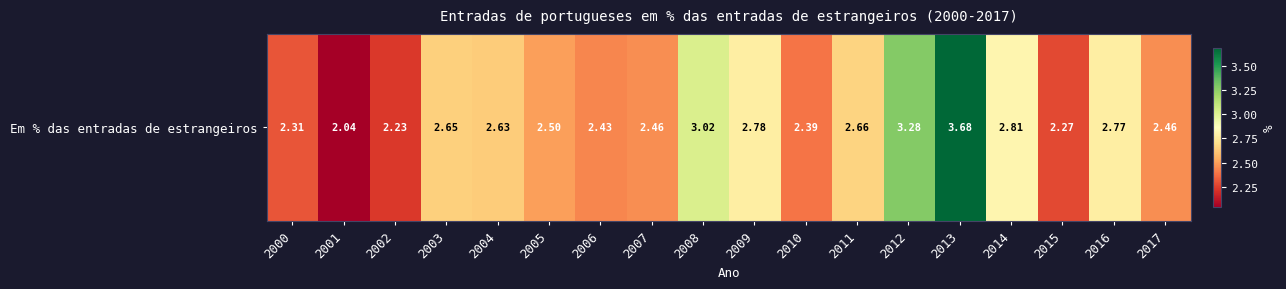

What is the average value?

2.6